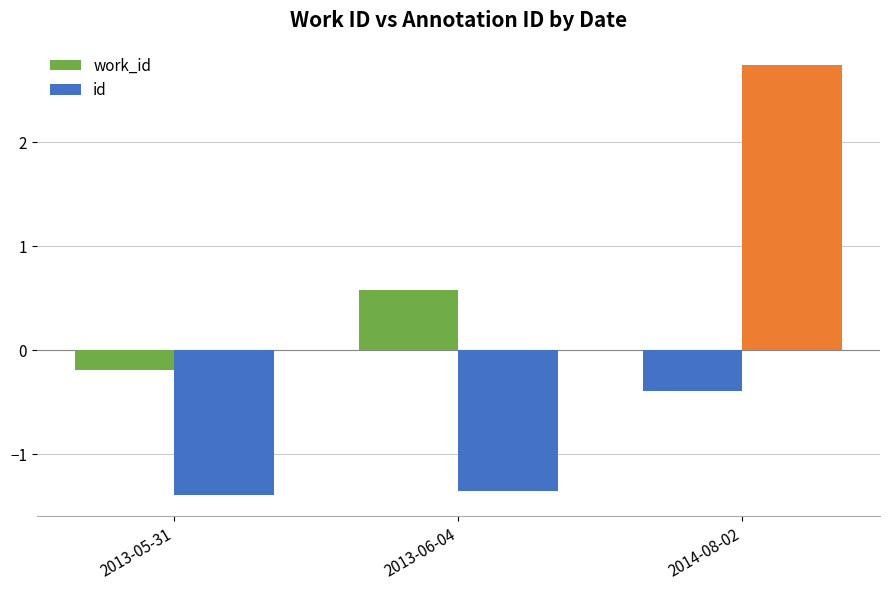

How many groups of bars are there?

3